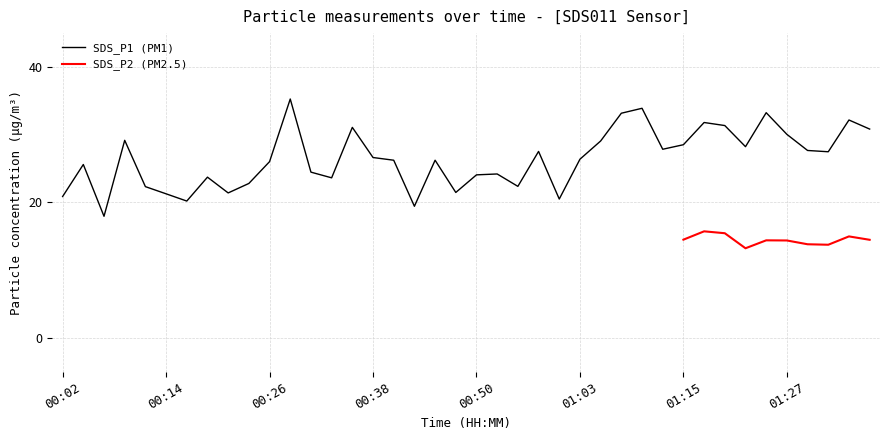

Rank the categories by value from lowest to highest.

00:07, 00:43, 00:16, 01:00, 00:02, 00:14, 00:21, 00:48, 00:12, 00:55, 00:24, 00:33, 00:19, 00:50, 00:53, 00:31, 00:04, 00:26, 00:41, 00:46, 01:03, 00:38, 01:32, 00:58, 01:30, 01:12, 01:22, 01:15, 01:05, 00:09, 01:27, 01:37, 00:36, 01:20, 01:17, 01:35, 01:07, 01:25, 01:10, 00:29